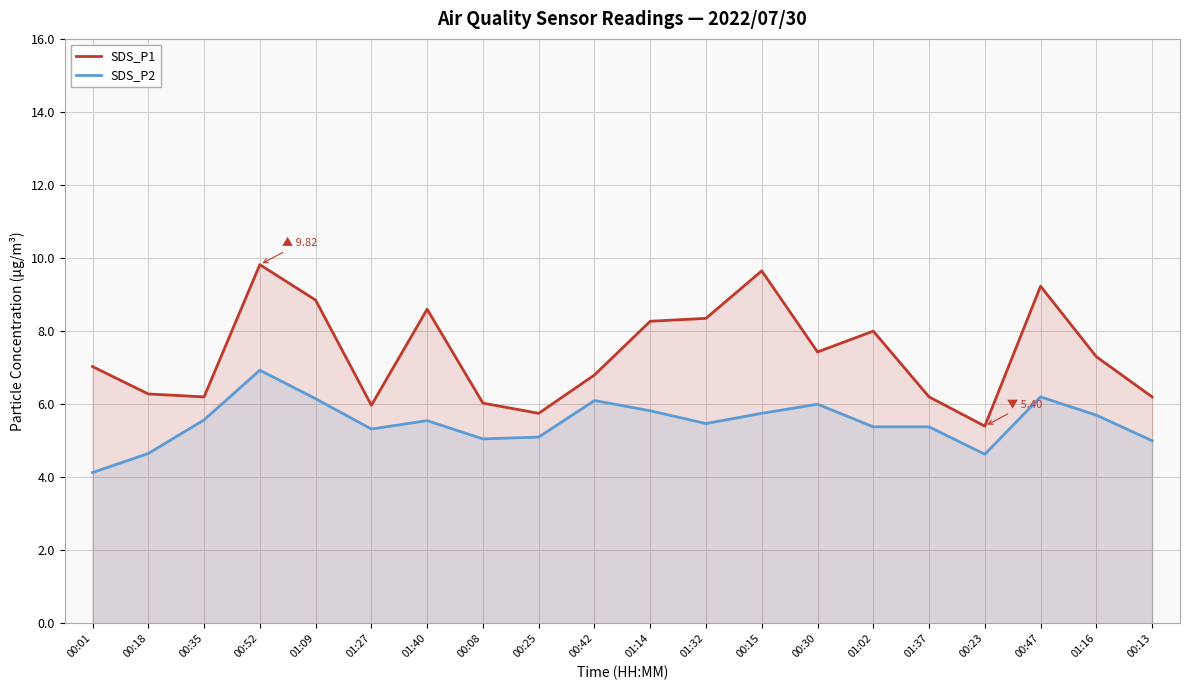

What is the difference between the maximum and minimum values in the SDS_P1 series?

4.4